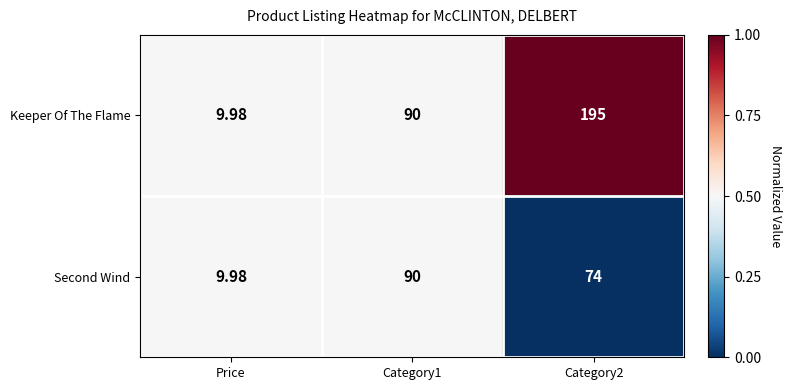

Which series has the widest spread of values?

Keeper Of The Flame